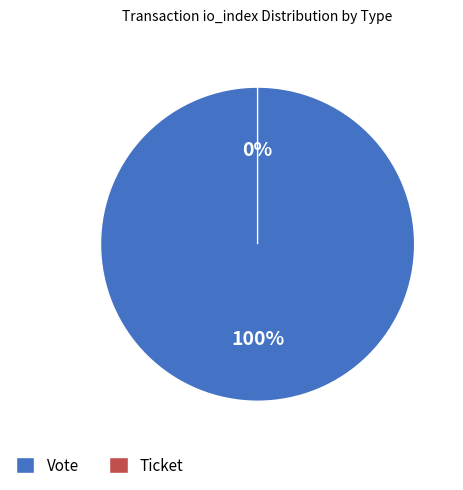

Rank the categories by value from highest to lowest.

Vote, Ticket